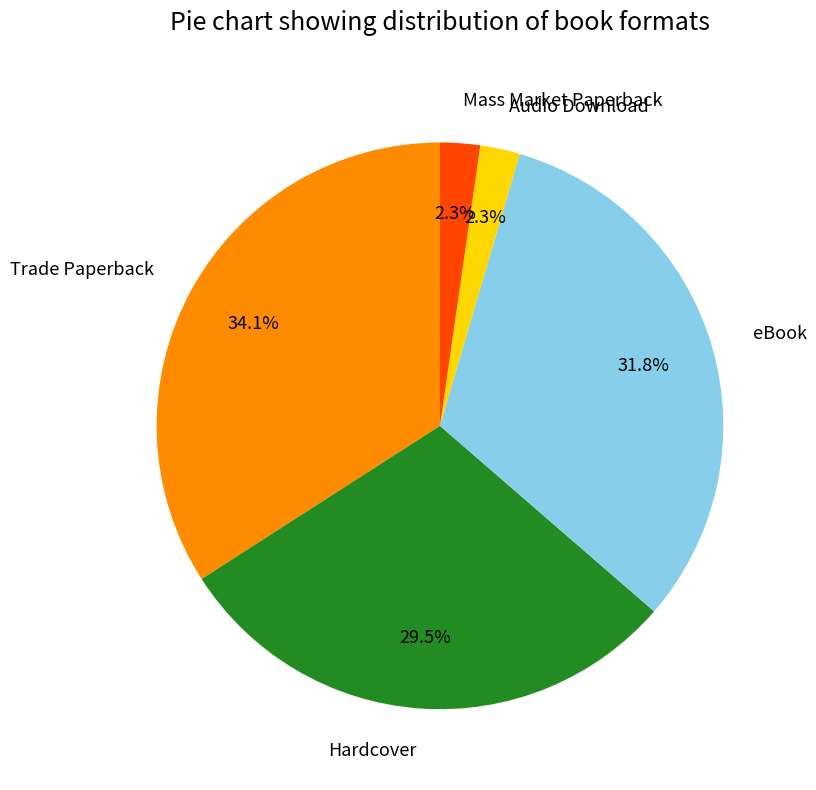

Does any single category account for the majority?

No